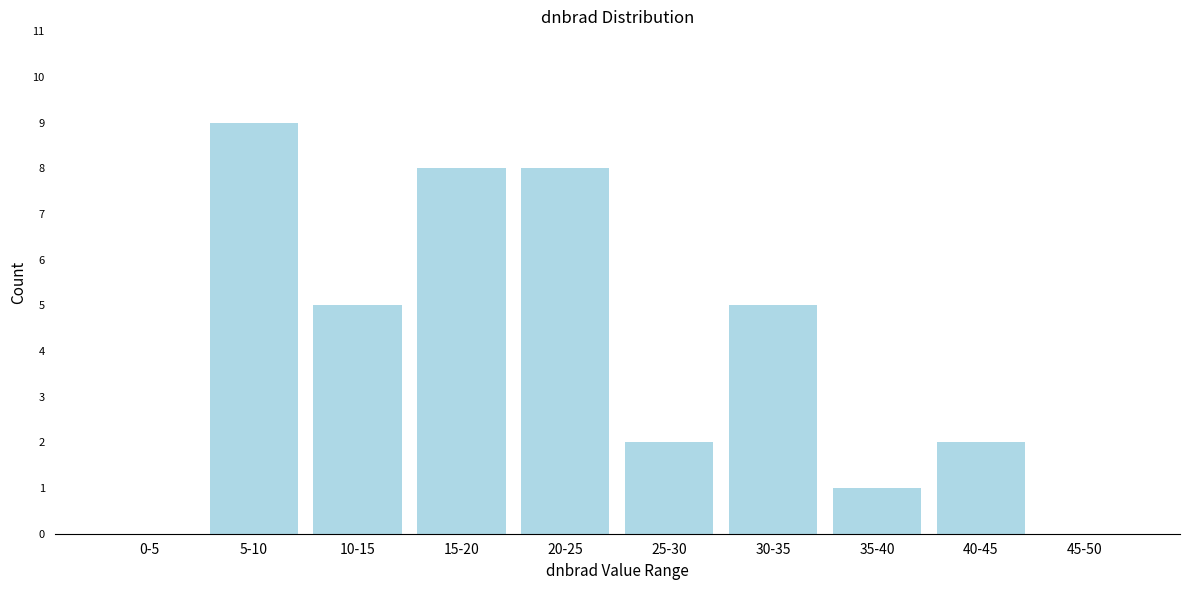

Reading left to right, what are all the values shown in this chart?

0-5=0	5-10=9	10-15=5	15-20=8	20-25=8	25-30=2	30-35=5	35-40=1	40-45=2	45-50=0